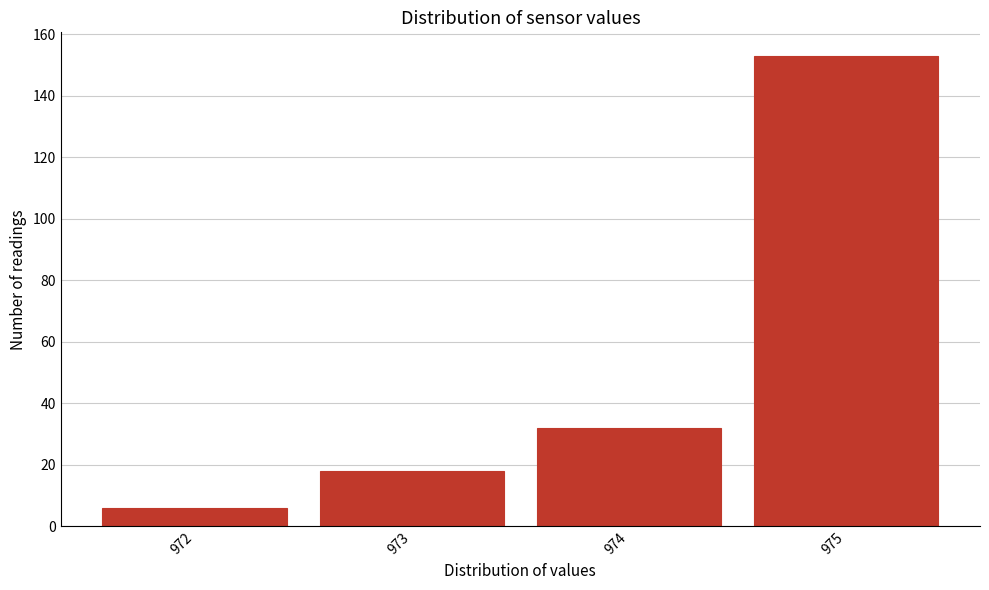

Reading left to right, what are all the values shown in this chart?

972=6	973=18	974=32	975=153